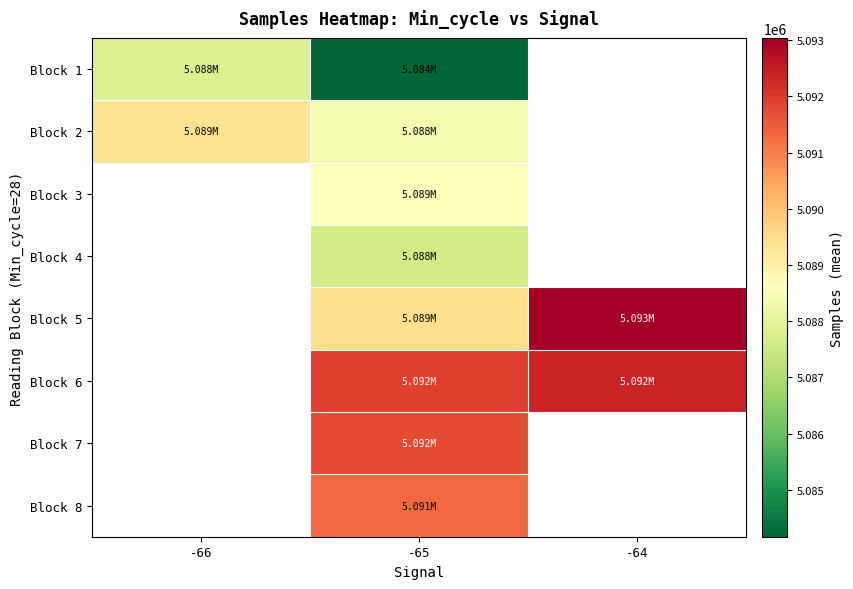

At which category is the sum across all series the highest?

-65